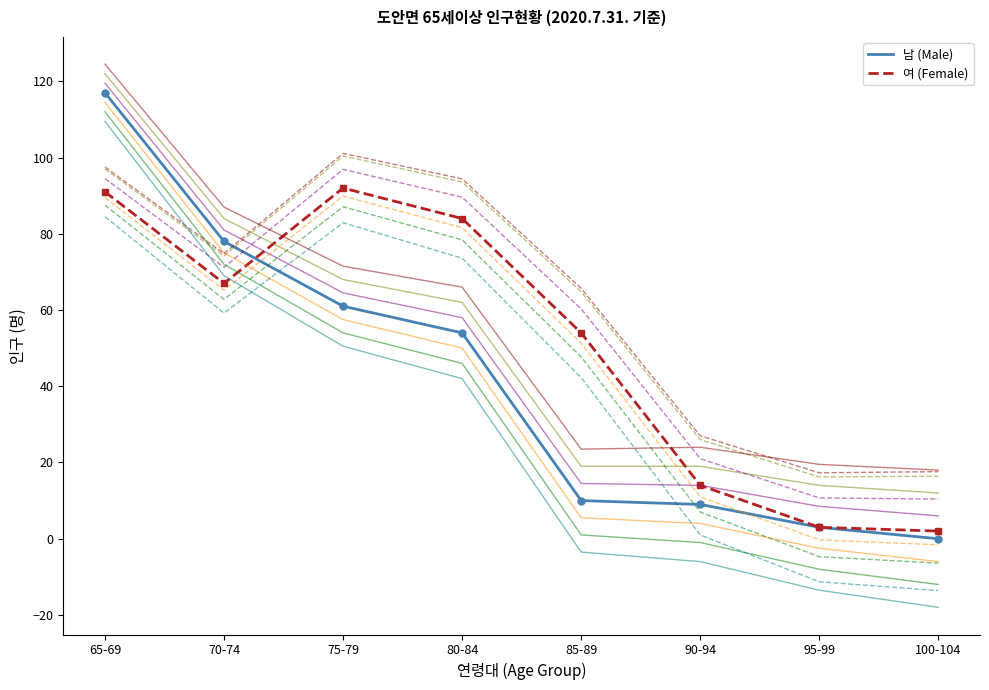

At which category is the sum across all series the highest?

65-69